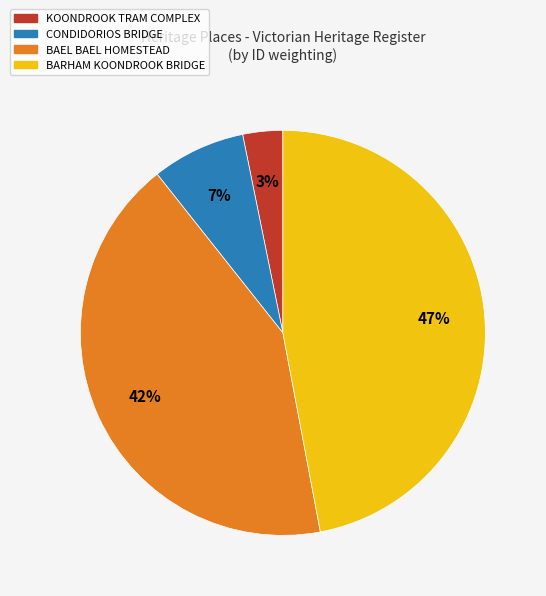

Count the number of slices in the pie.

4